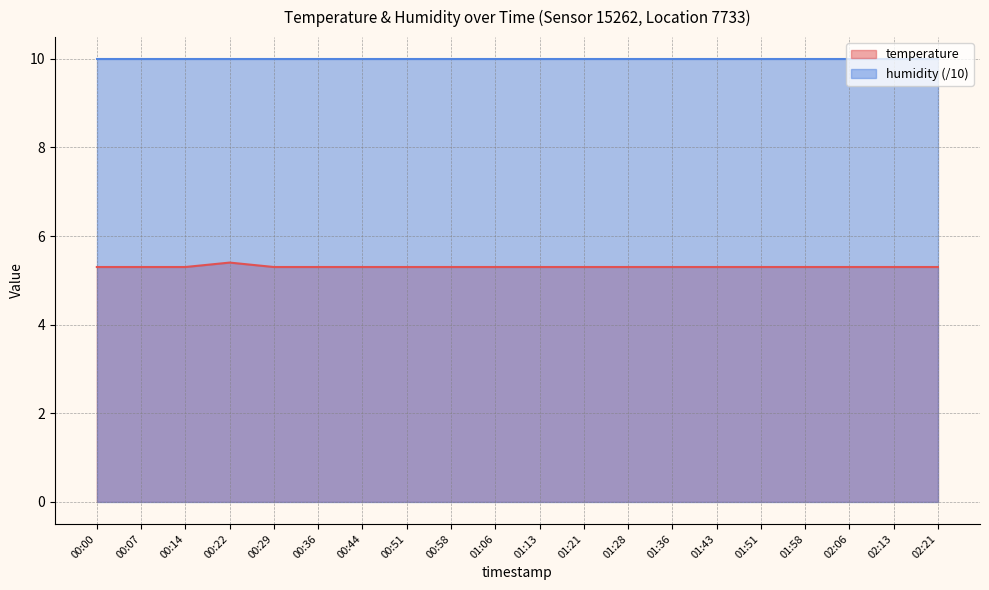

Which has a higher value, 00:51 or 00:07?

00:51